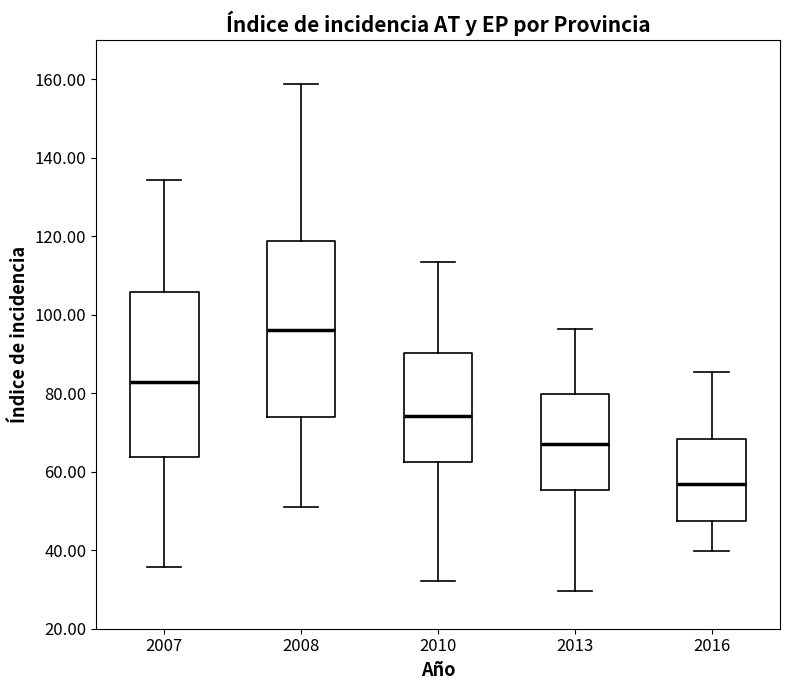

Comparing the boxes themselves (not the whiskers), which one is the tallest?

2008